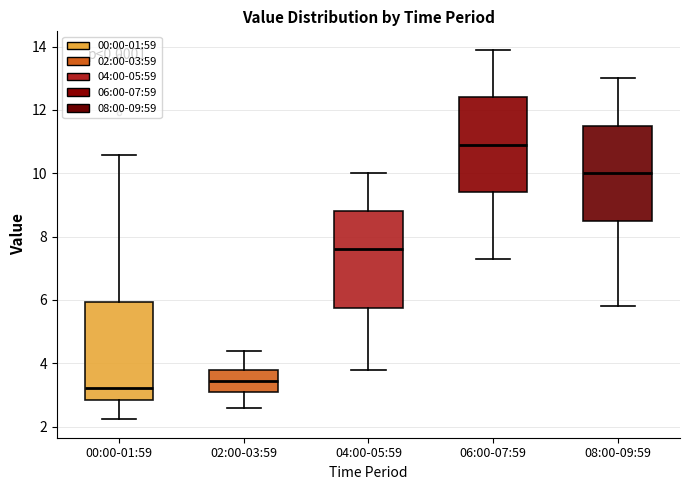

Reading left to right, read every box against the y-axis: the position of its median line, the range the box covers, and the ends of its whiskers. The values are not printed on the chart, so give them approximately, as read against the axis.

00:00-01:59: median 3.2, box 2.8 to 6.0, whiskers 2.2 to 10.6
02:00-03:59: median 3.4, box 3.2 to 3.8, whiskers 2.6 to 4.4
04:00-05:59: median 7.6, box 5.8 to 8.8, whiskers 3.8 to 10.0
06:00-07:59: median 11.0, box 9.4 to 12.4, whiskers 7.4 to 14.0
08:00-09:59: median 10.0, box 8.6 to 11.6, whiskers 5.8 to 13.0